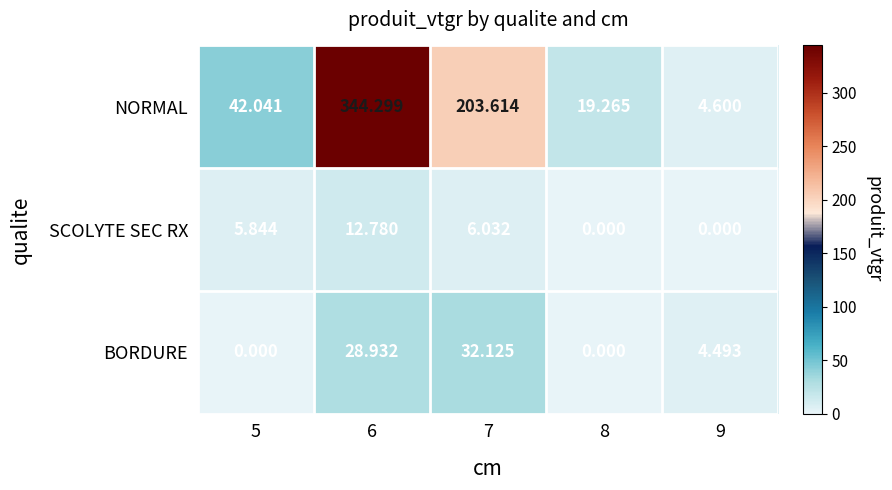

At which category is the sum across all series the highest?

6